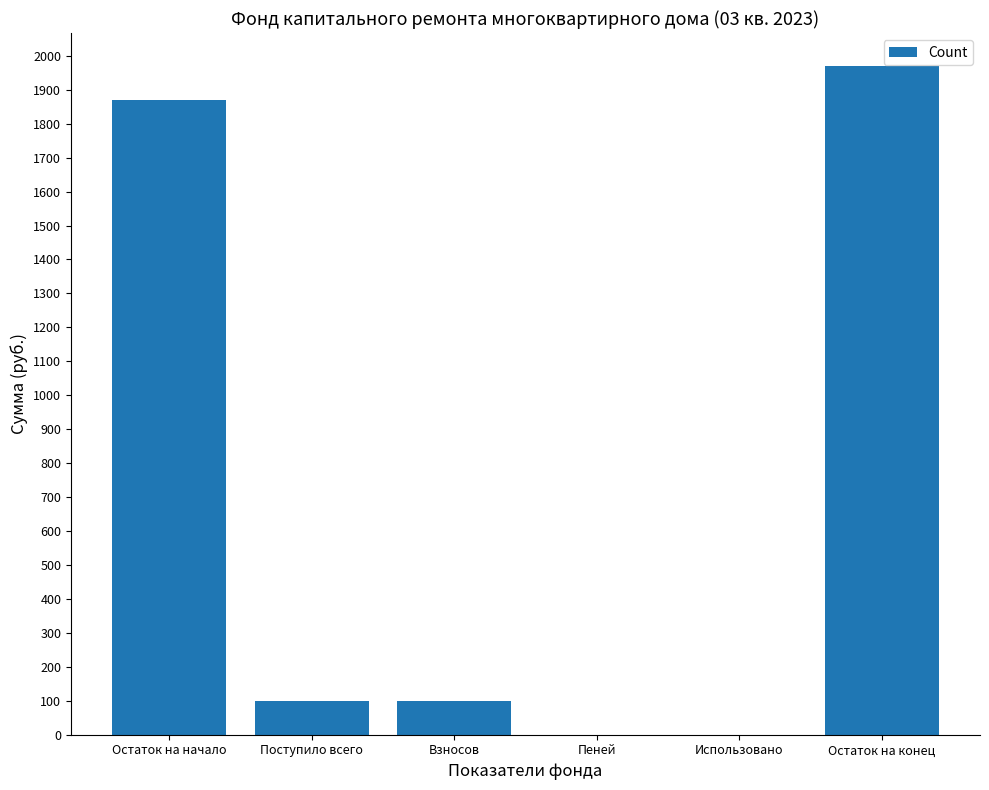

At which category does the chart reach its peak across all series?

Остаток на конец